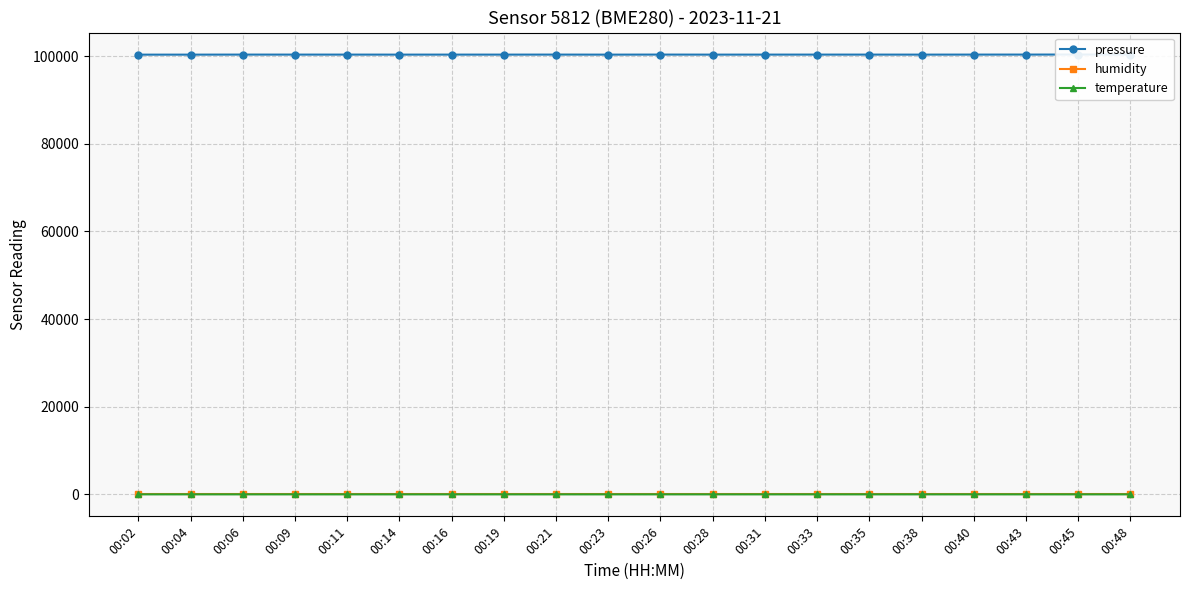

What is the total value across all series at 00:09?

100447.5